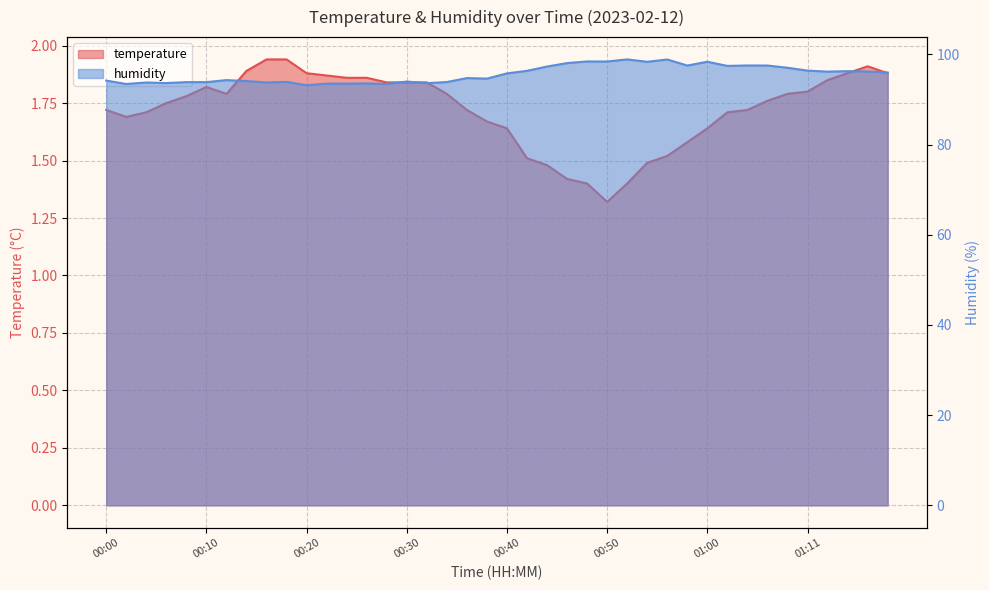

Does the chart display data point markers on the line(s)?

No